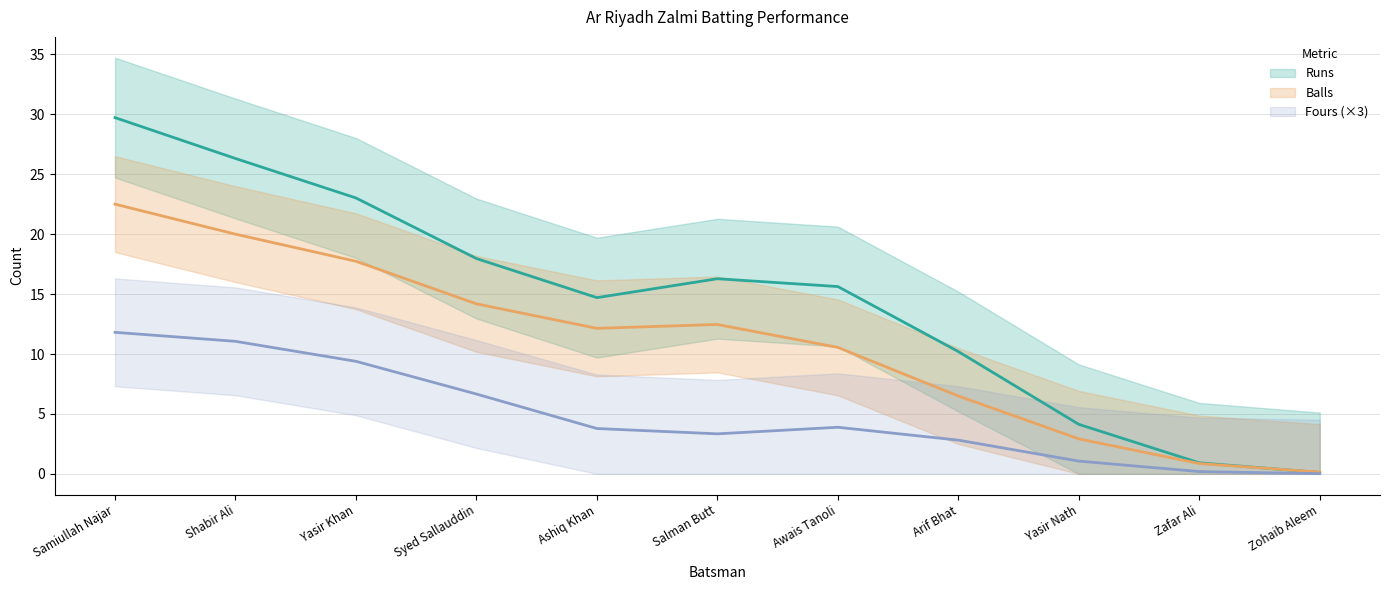

The value of Fours at Samiullah Najar is 4. True or false?

True